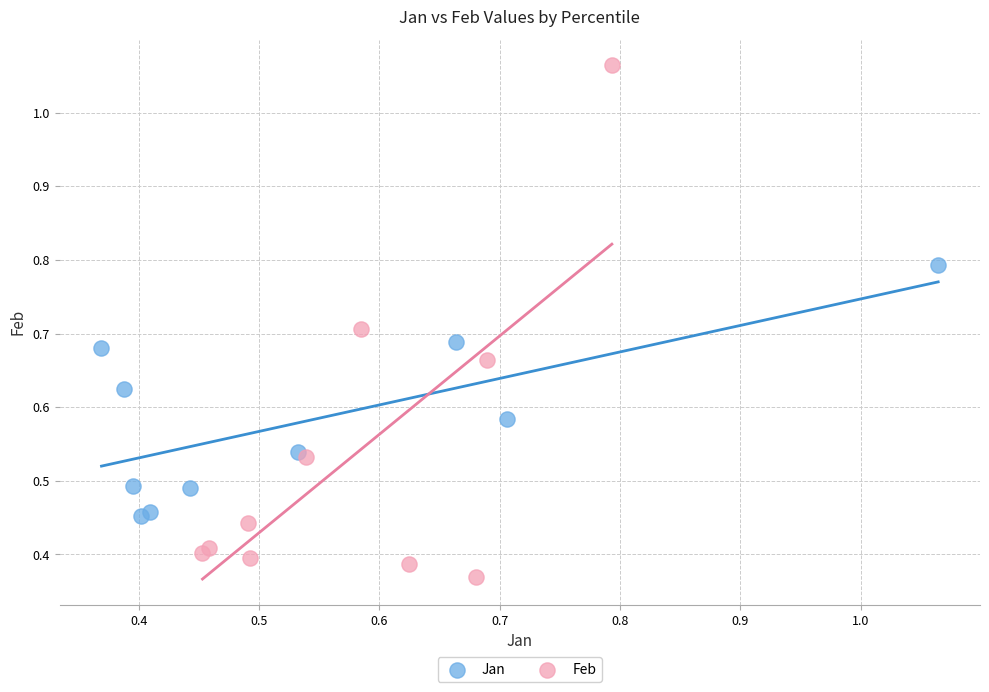

Which series has the widest spread of Y values?

Feb